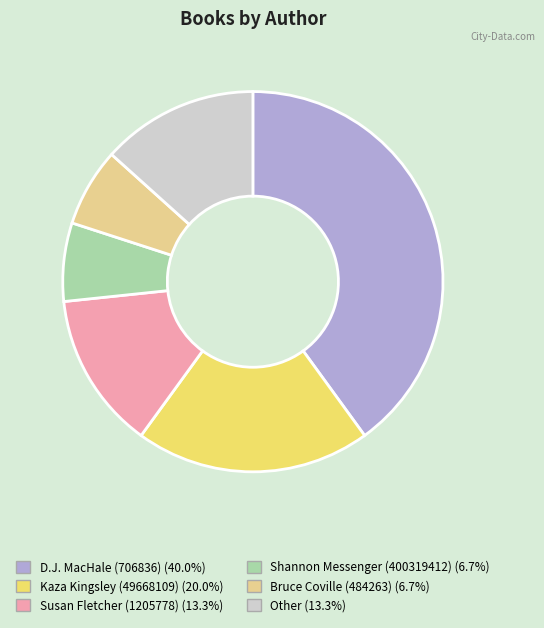

Does any single category account for the majority?

No